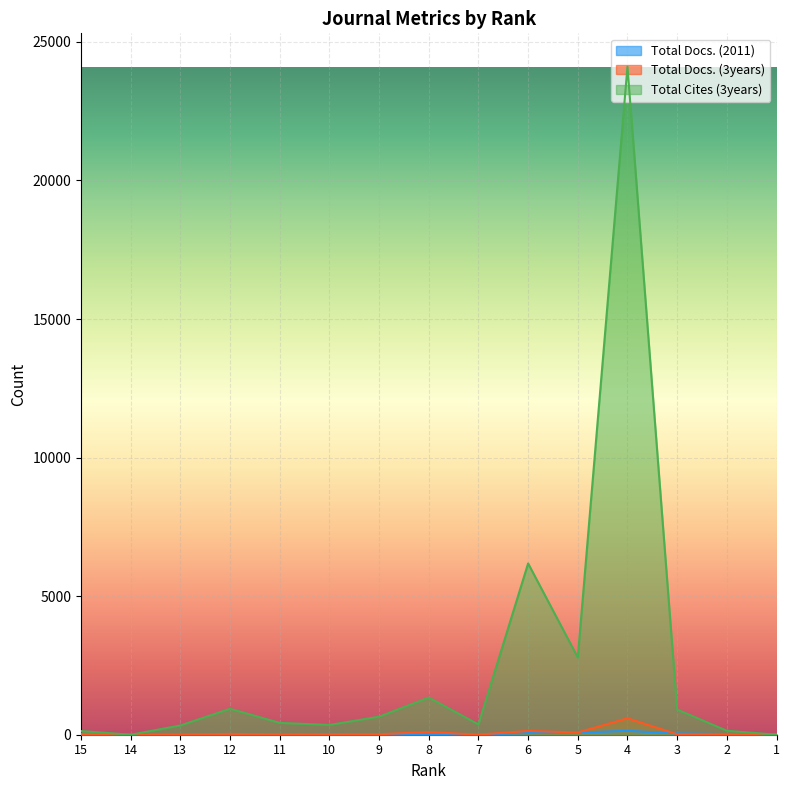

Which series ends up on top after the final intersection of Total Cites (3years) and Total Docs. (3years)?

Total Docs. (3years)